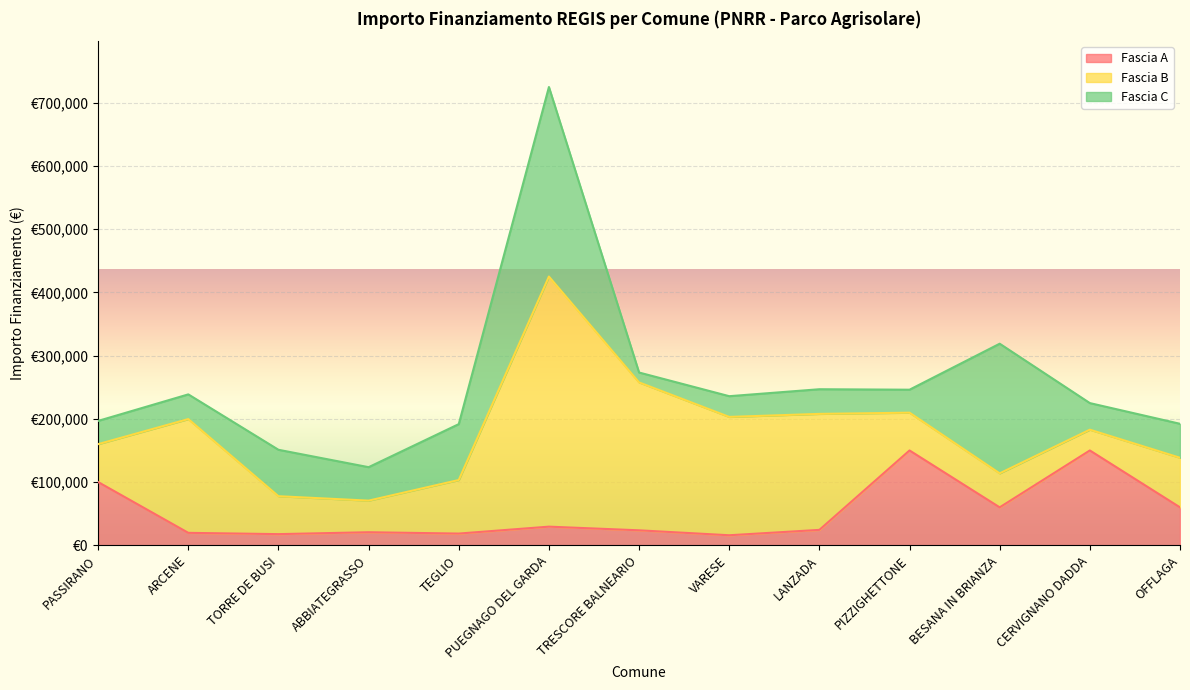

How many values in the Fascia A series exceed 24354?

6